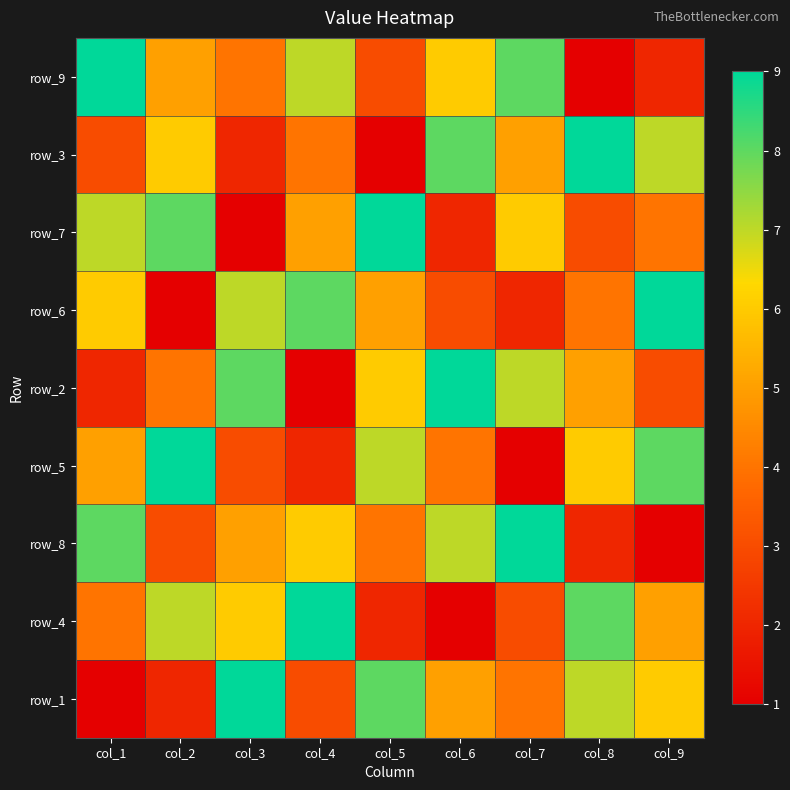

What is the minimum value for row_1?

1